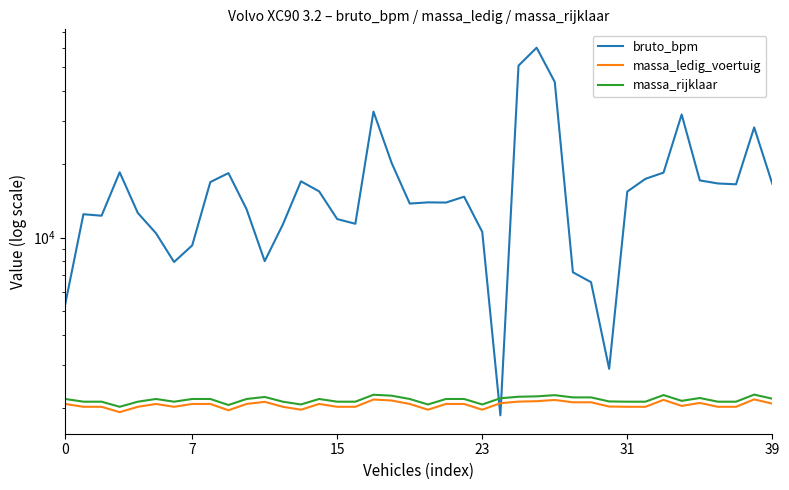

What is the maximum value shown in the chart?

60147